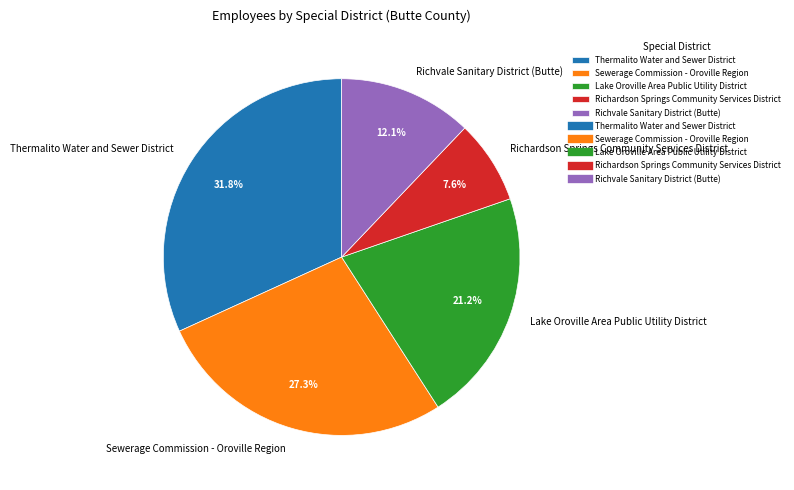

To the nearest percent, what is the difference between the largest and smallest slice percentages?

24%